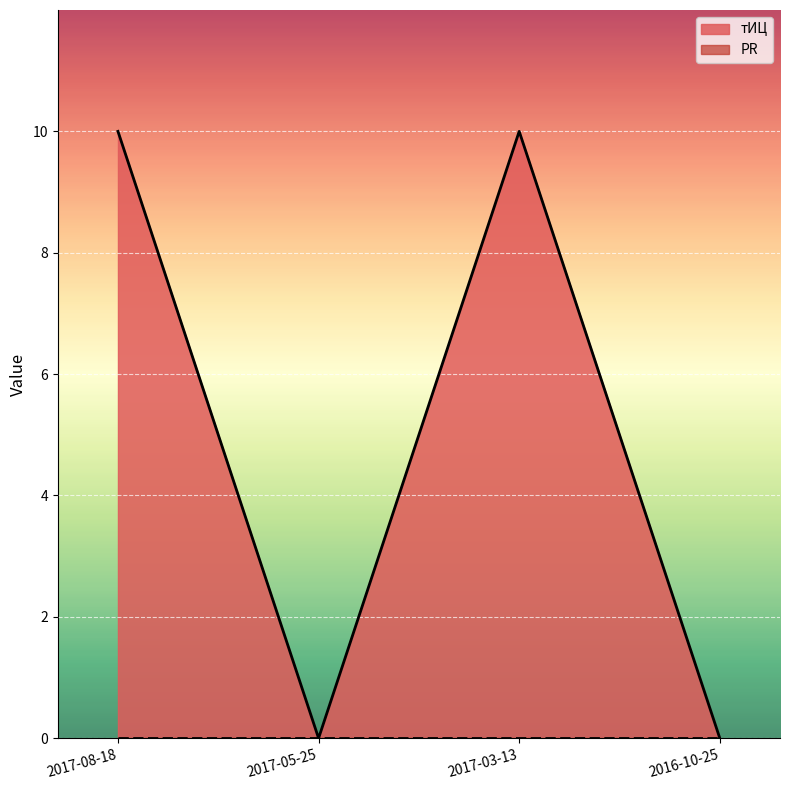

Reading left to right, extract all data points from this chart.

10	0	10	0